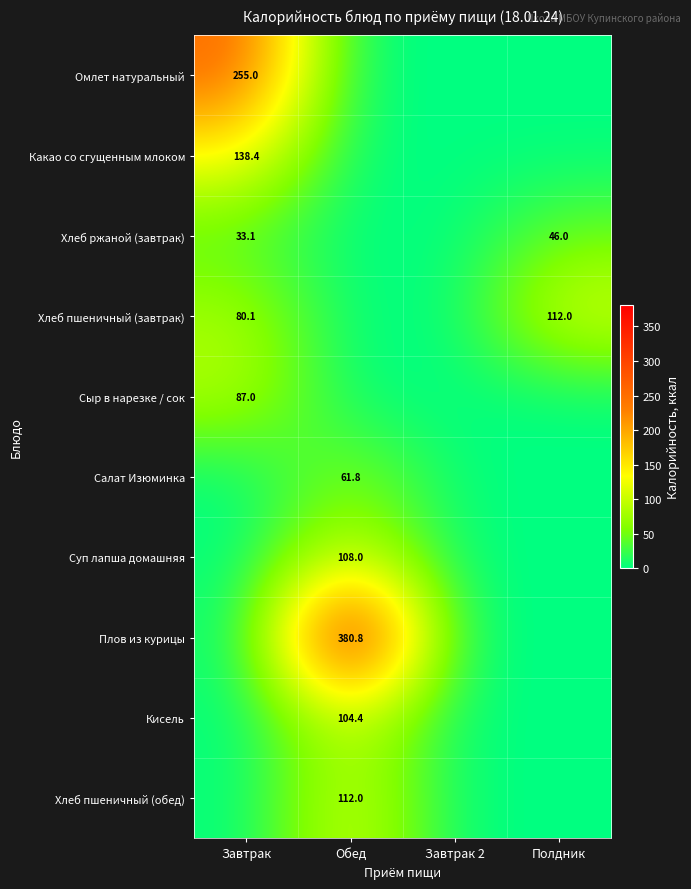

Is it true that Суп лапша домашняя equals 108.0 at Обед?

True